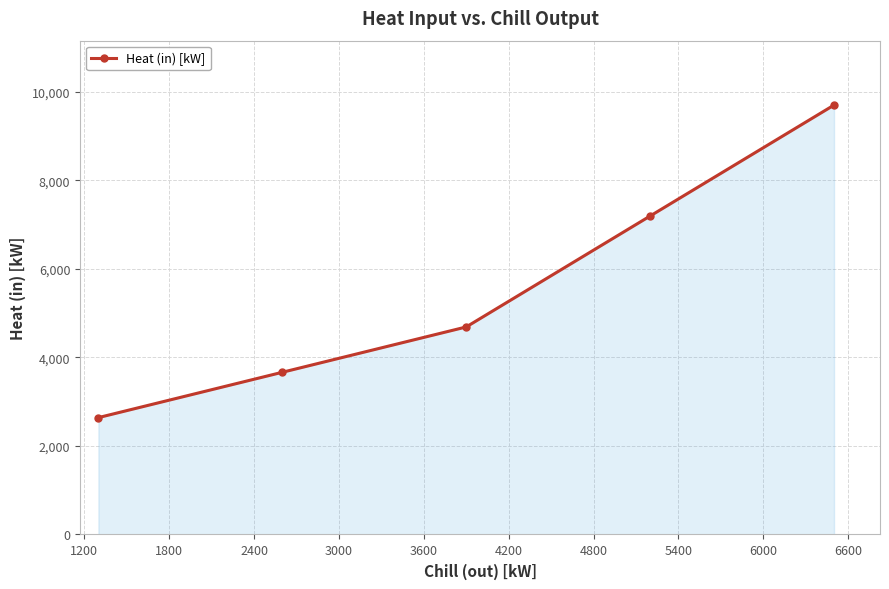

What is the greatest value displayed?

9701.5